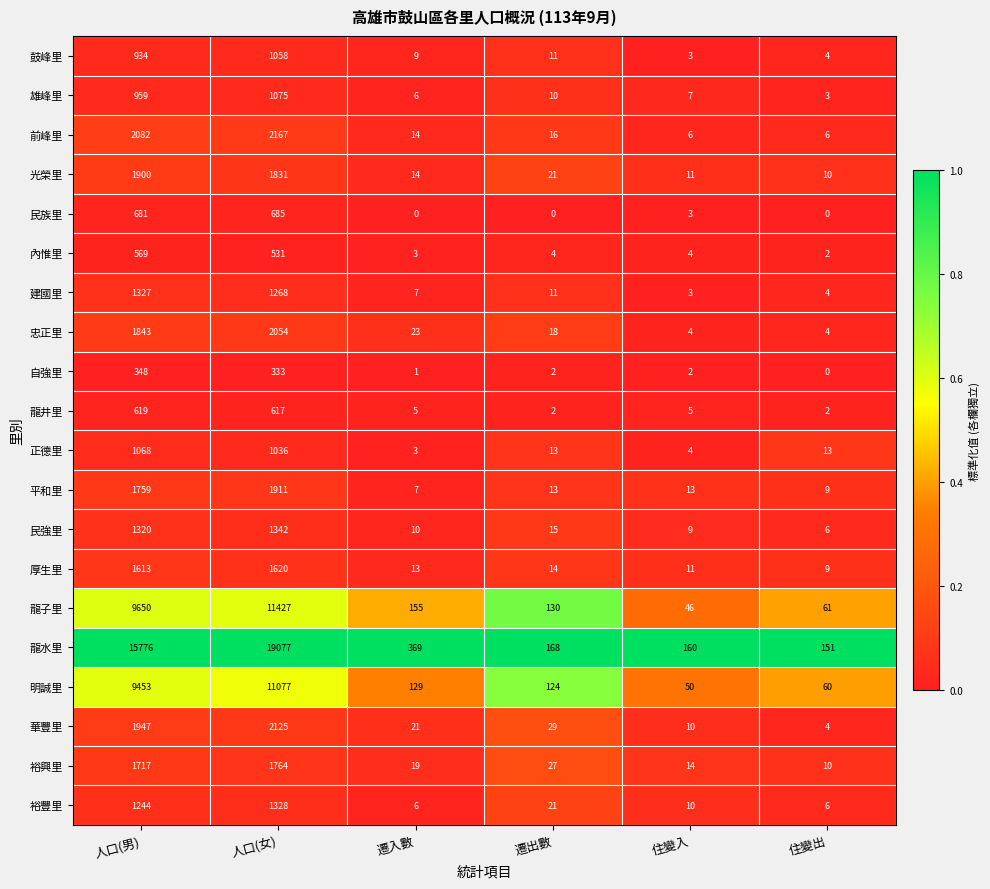

How many categories are shown in the chart?

6